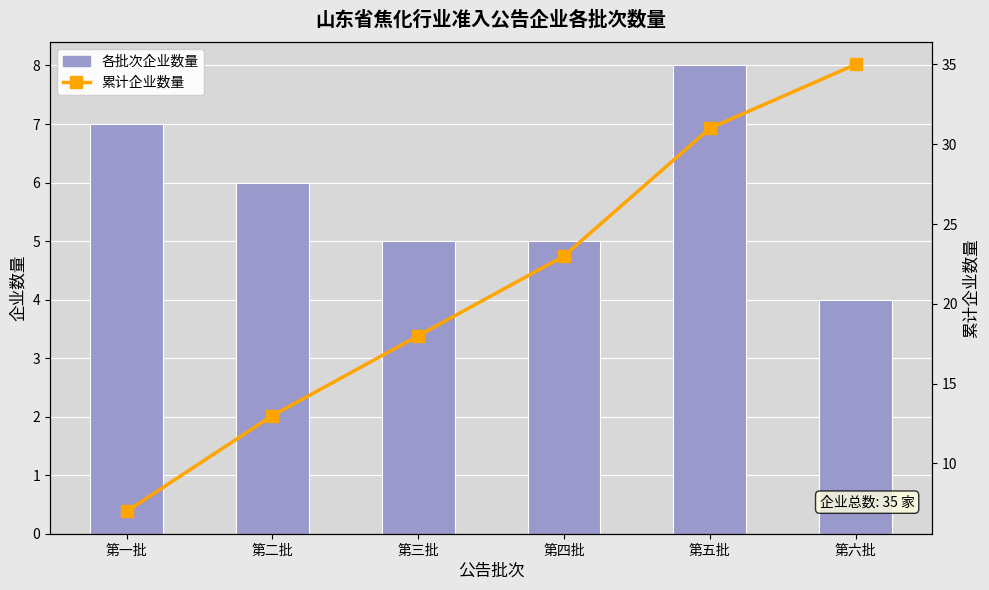

What is the value of the 累计企业数量 bar at the 4th from the left?

23